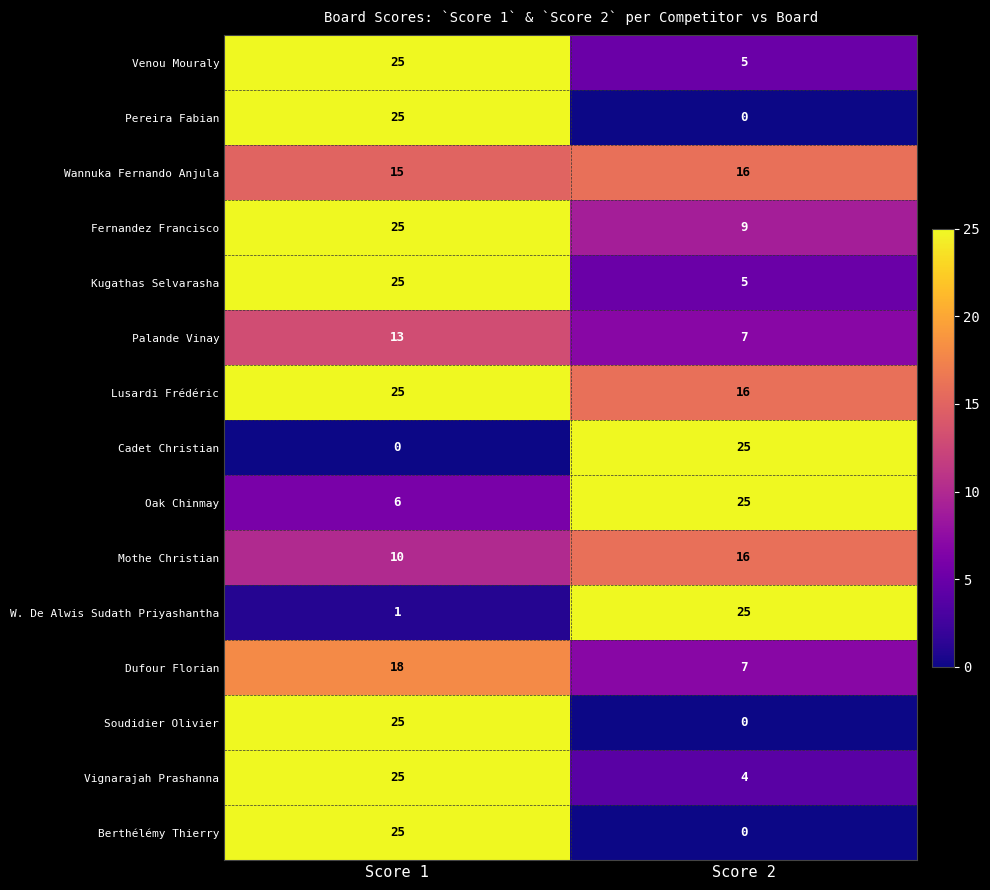

Is it true that Pereira Fabian equals 25 at Score 1?

True